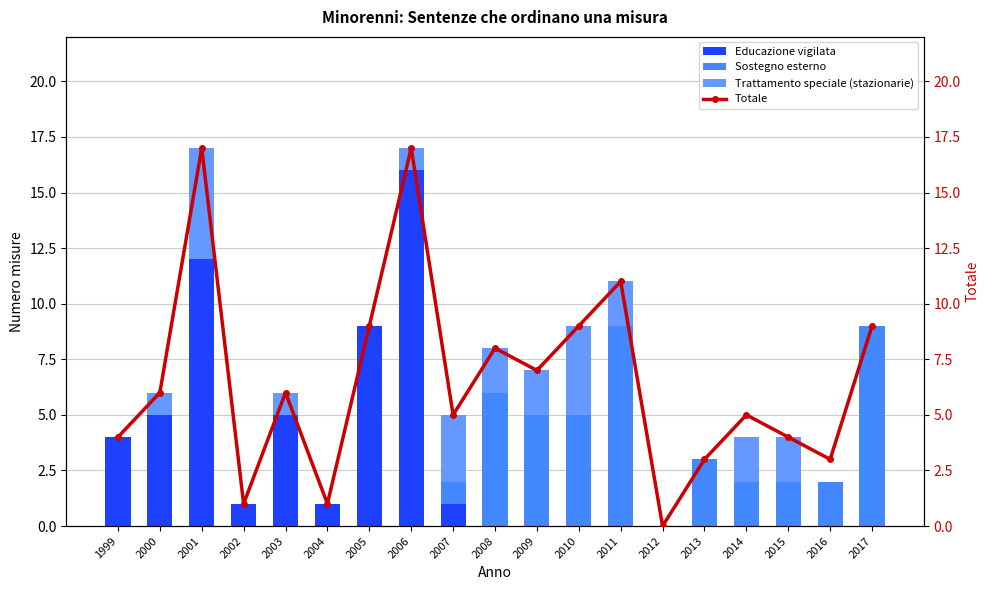

What are all the series names shown in the legend?

Educazione vigilata, Sostegno esterno, Trattamento speciale (stazionarie), Totale